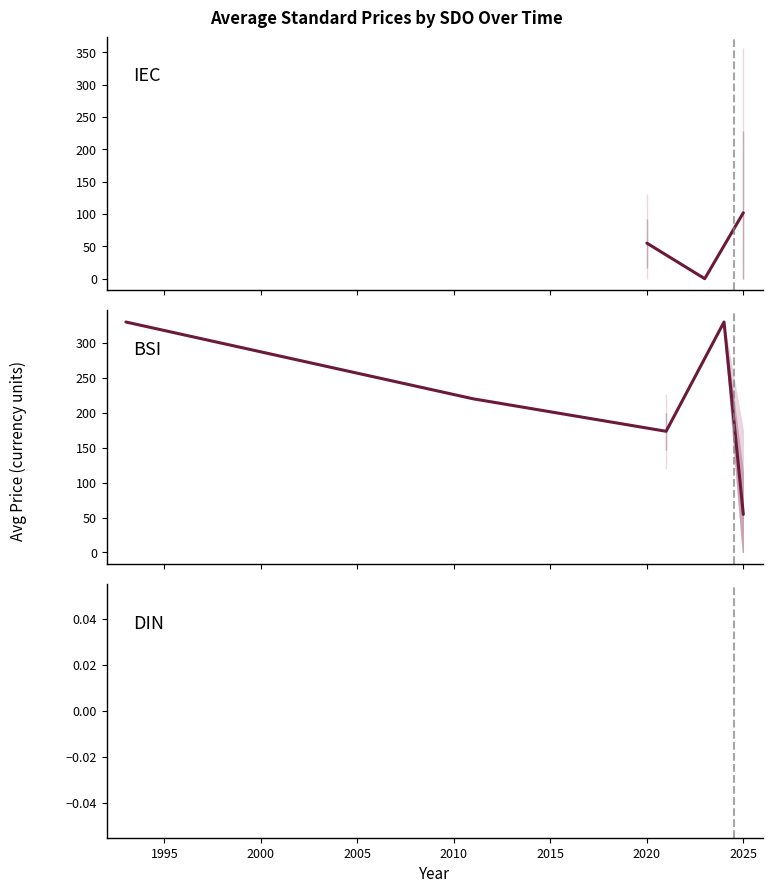

How many interior local valleys does the Price (PRINT) series have?

3